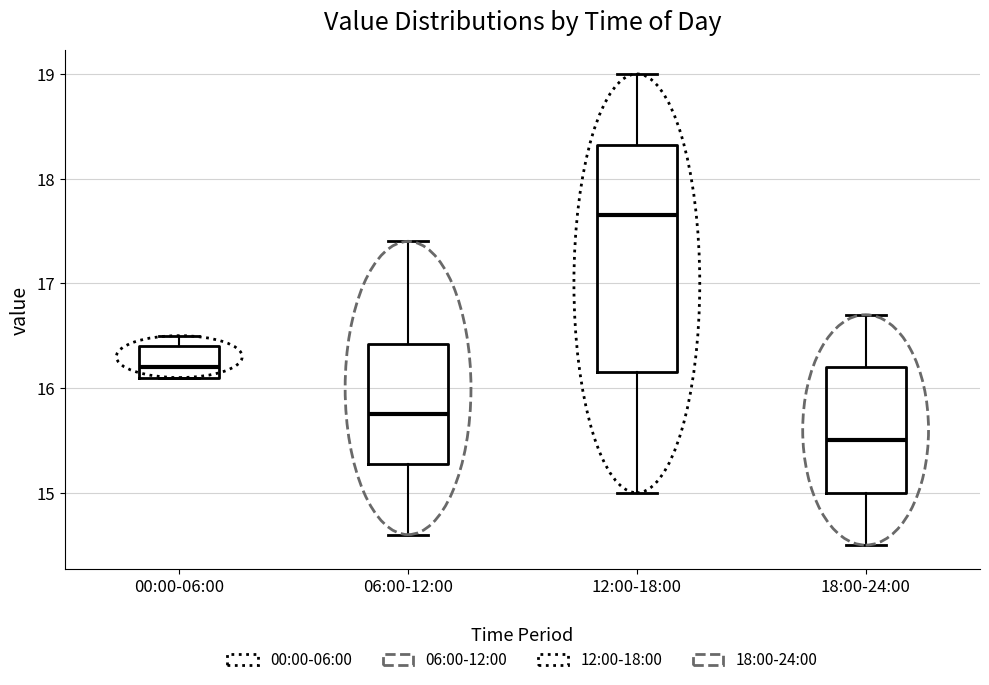

Reading left to right, transcribe this box plot: for each box, give where its median line is, the range the box spans, and where its two whiskers end, as read against the y-axis. The values are not printed on the chart, so give them approximately, as read against the axis.

00:00-06:00: median 16.2, box 16.1 to 16.4, whiskers 16.1 to 16.5
06:00-12:00: median 15.8, box 15.3 to 16.4, whiskers 14.6 to 17.4
12:00-18:00: median 17.7, box 16.2 to 18.3, whiskers 15.0 to 19.0
18:00-24:00: median 15.5, box 15.0 to 16.2, whiskers 14.5 to 16.7